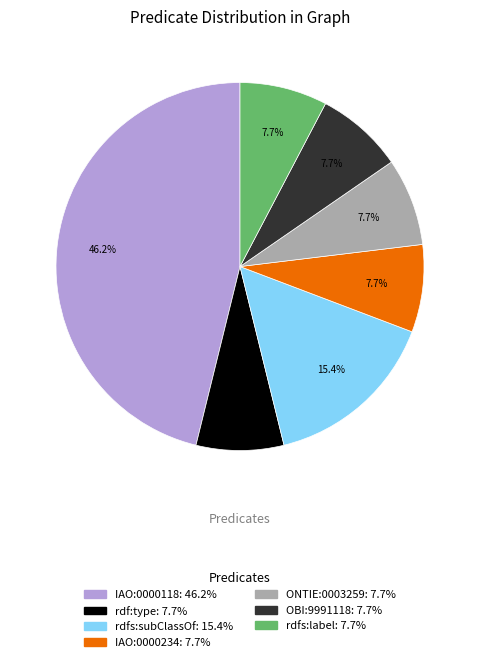

The rdfs:subClassOf slice represents 15% of the pie. True or false?

True